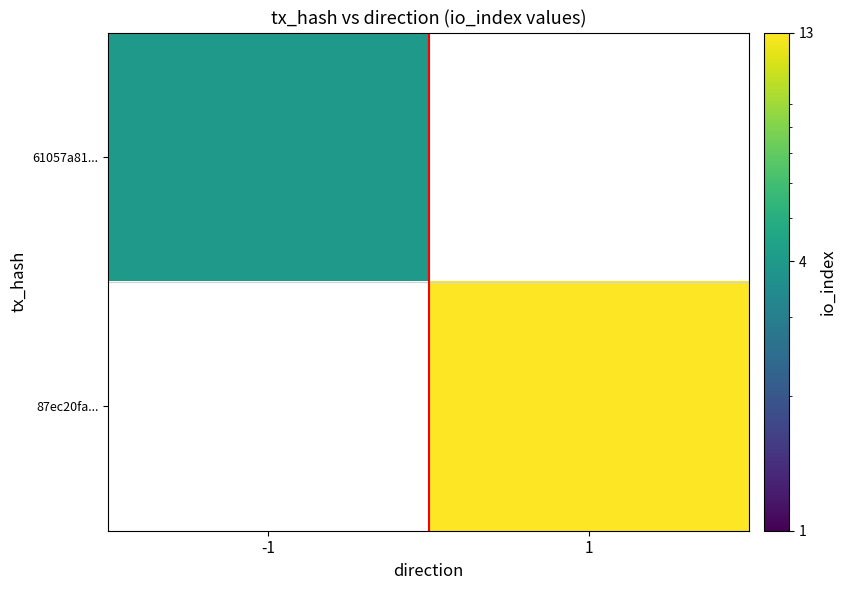

At which label does 87ec20fa... reach its peak?

-1